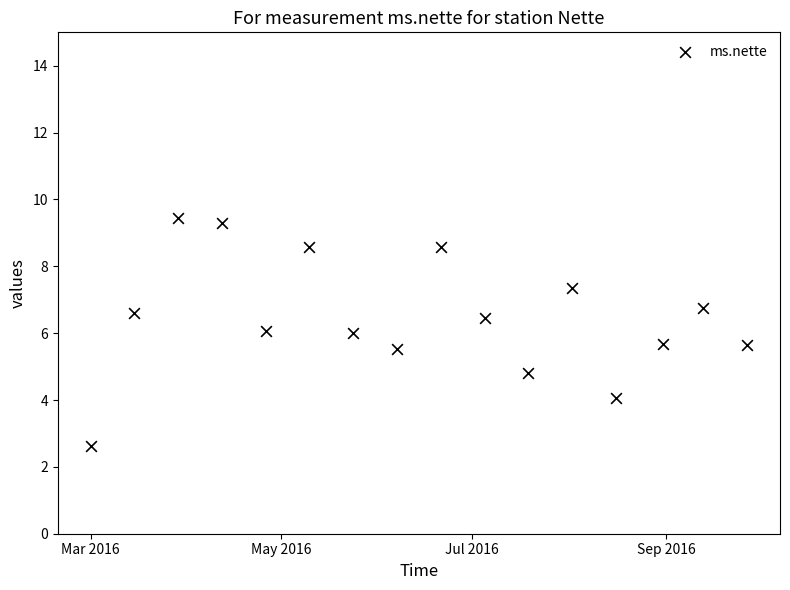

What is the range of X values (max minus min)?

210.0